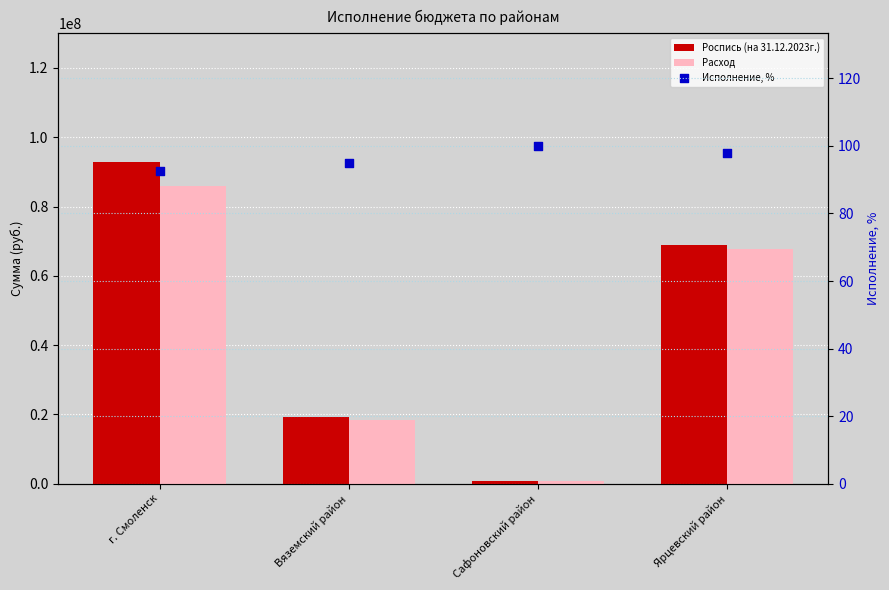

Which series has the largest total across all categories?

Роспись (на 31.12.2023г.)